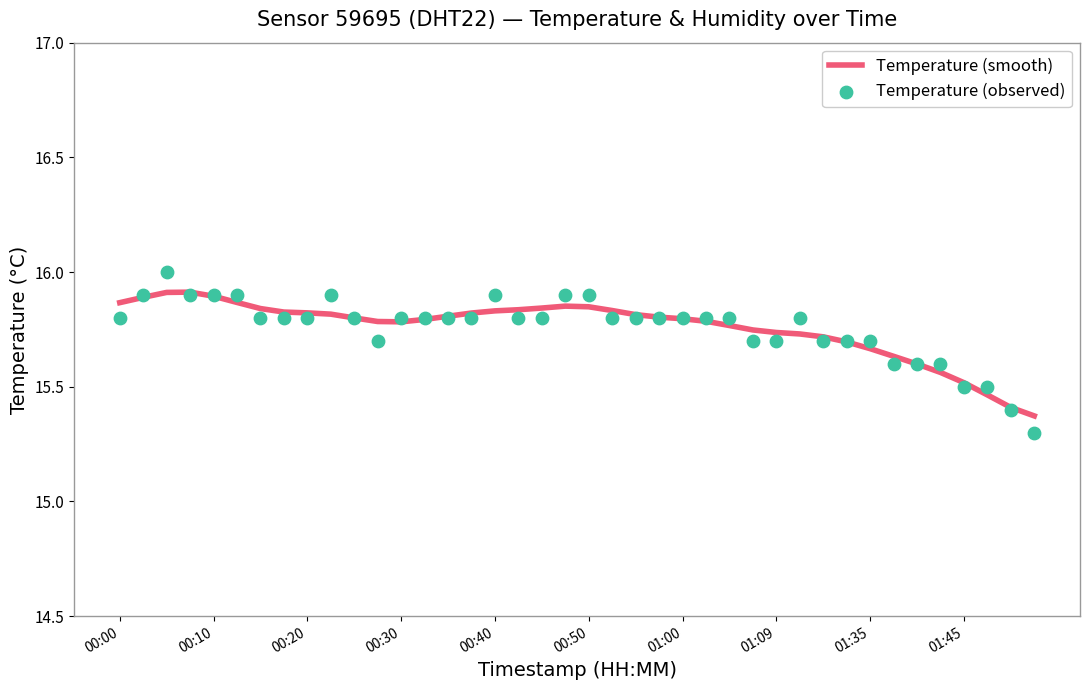

Which series reaches the maximum Y coordinate?

Temperature (observed)